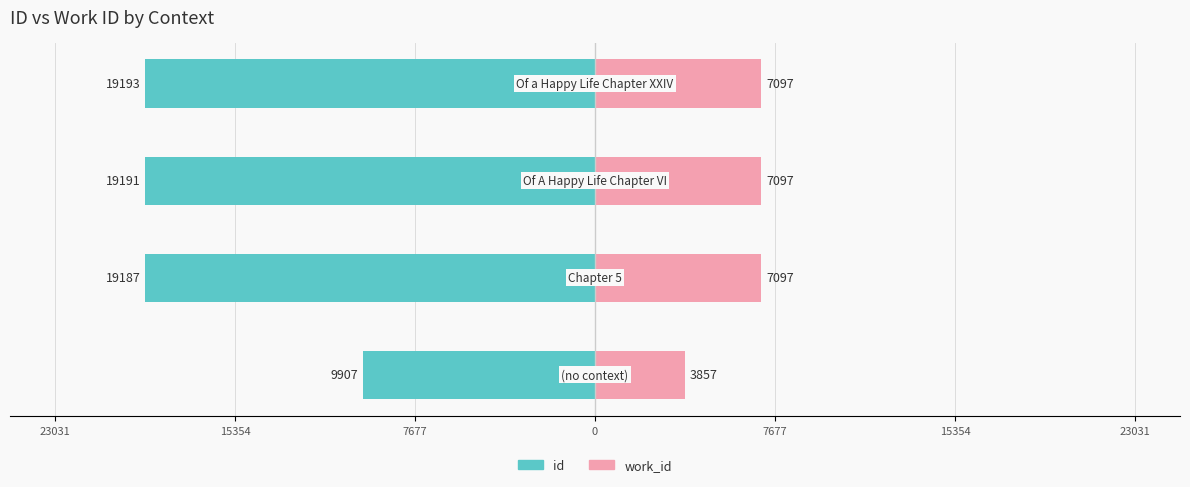

Reading left to right, extract all data points from this chart.

id: 23031=-9907	15354=-19187	7677=-19191	0=-19193
work_id: 23031=3857	15354=7097	7677=7097	0=7097